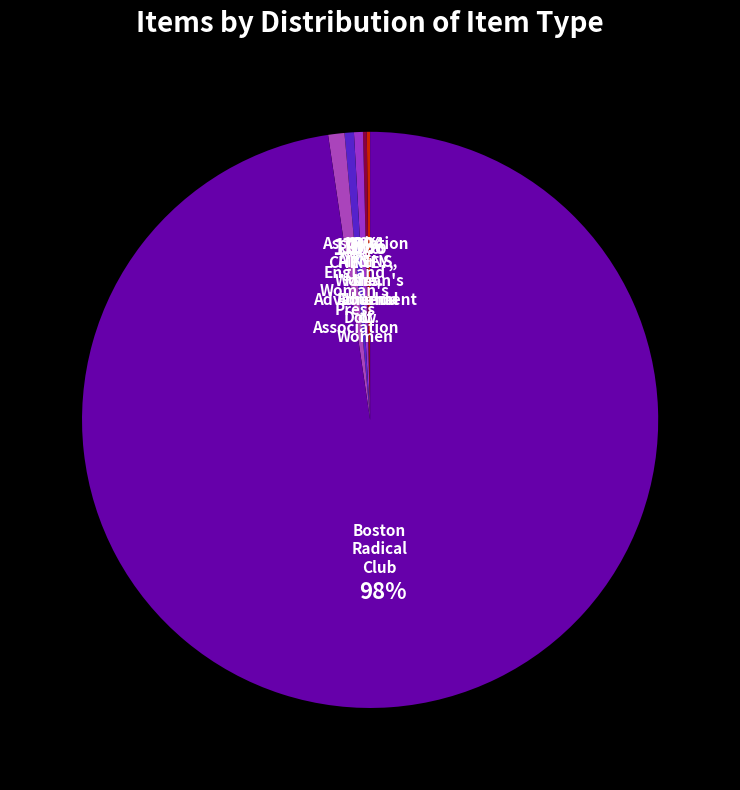

Which slice is the largest?

Boston Radical Club